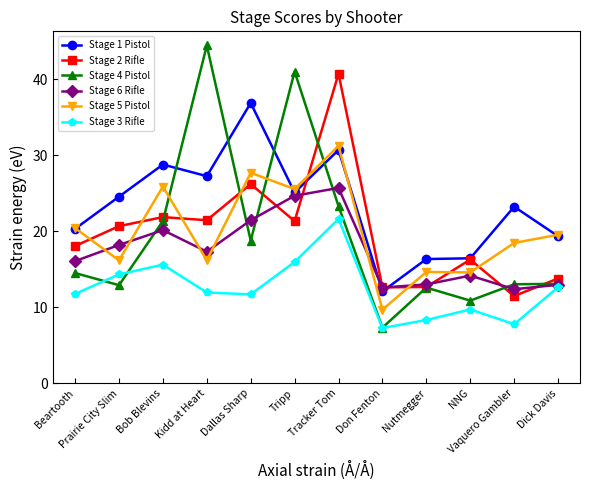

Between which two adjacent categories do Stage 4 Pistol and Stage 6 Rifle first intersect?

Prairie City Slim and Bob Blevins